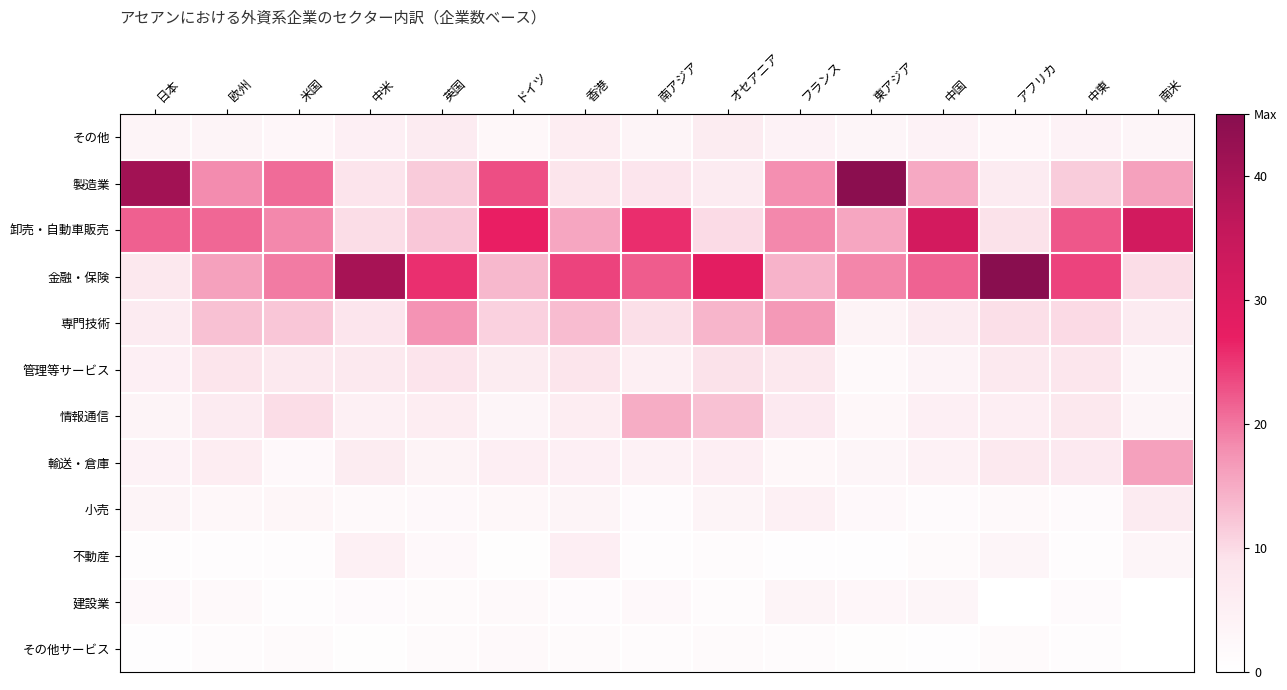

At how many categories does at least one series exceed 28?

7